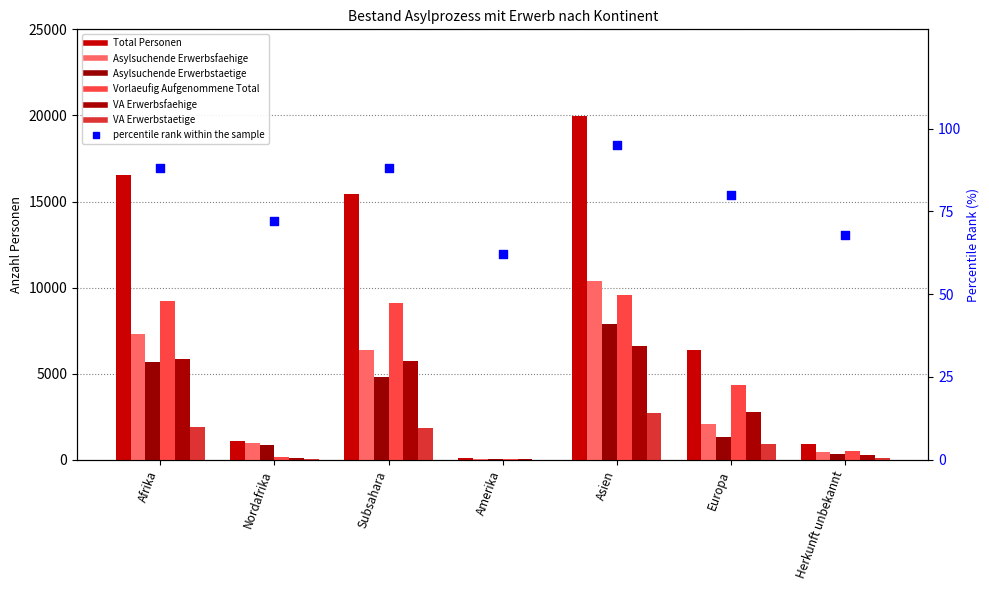

At how many categories does at least one series exceed 3146?

4